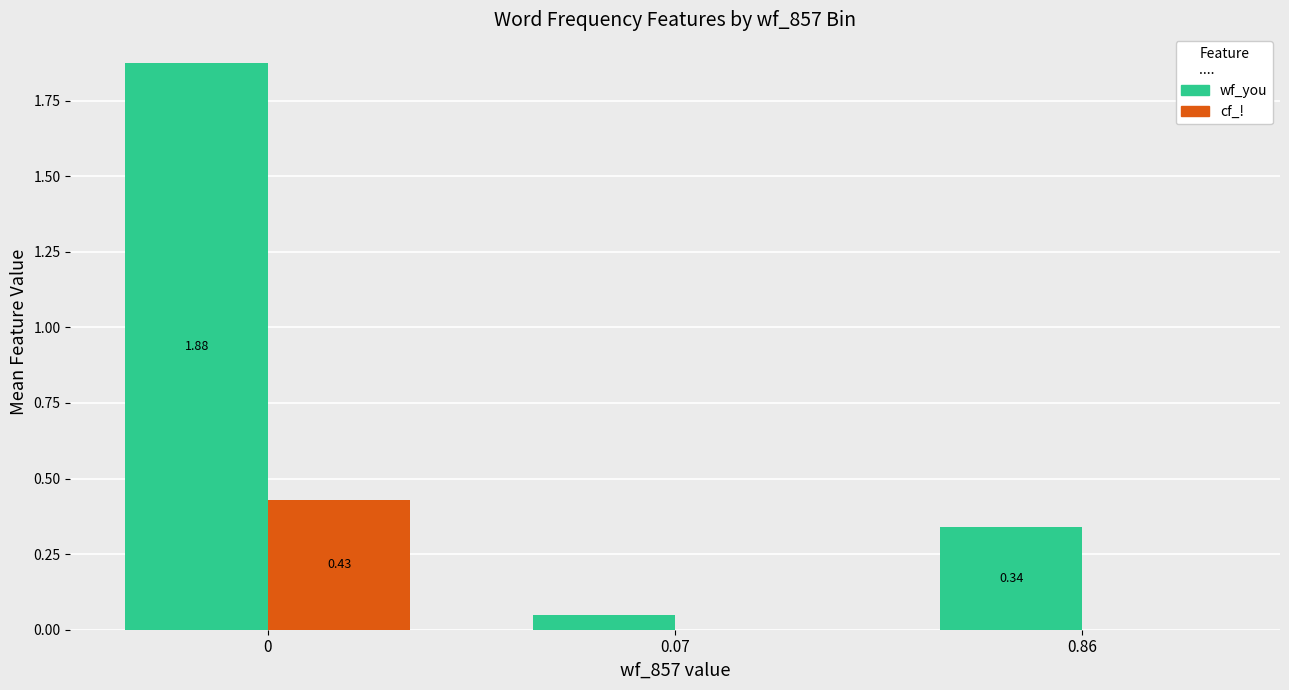

Which series has the largest total across all categories?

wf_you